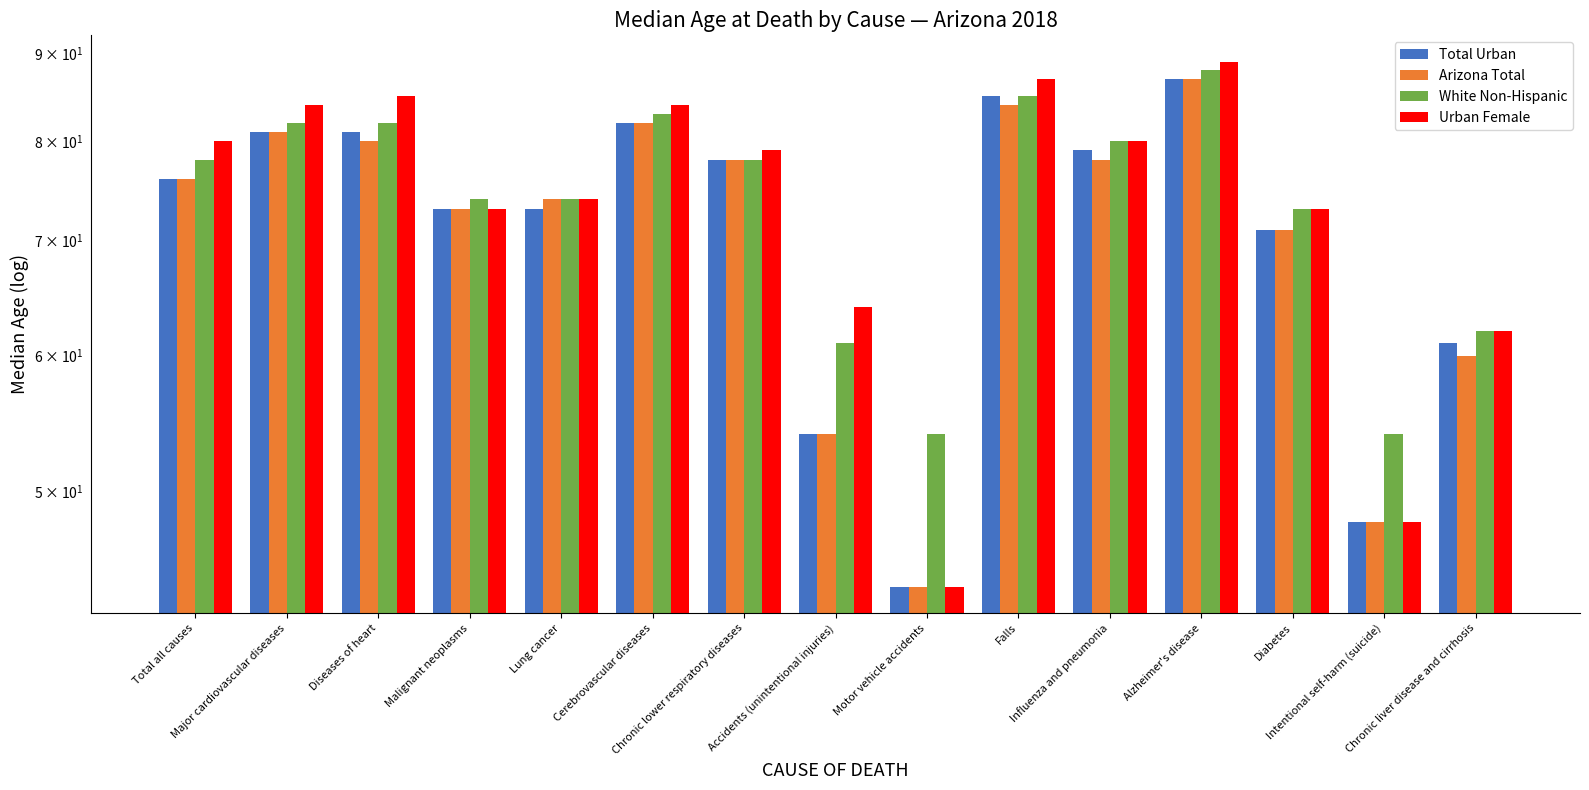

The White Non-Hispanic series shows 128 at Malignant neoplasms. True or false?

False